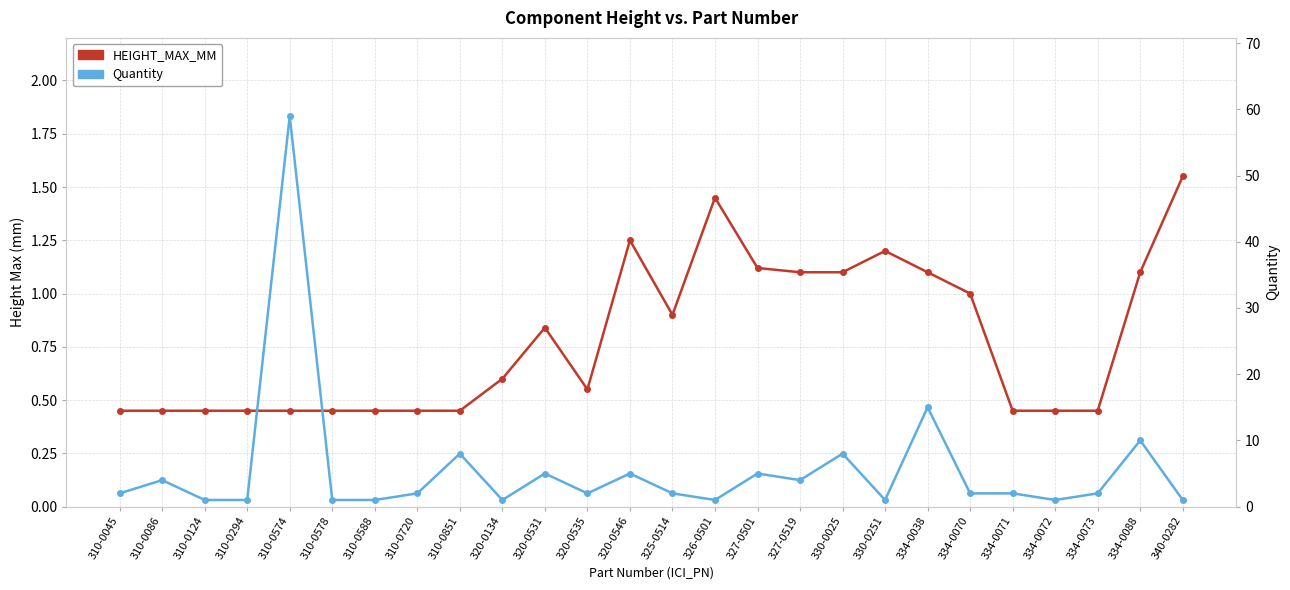

Where is the first local minimum for HEIGHT_MAX_MM?

320-0535